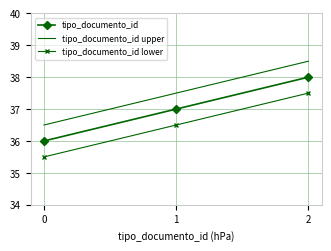

What value does the tipo_documento_id upper series have at 2?

38.5